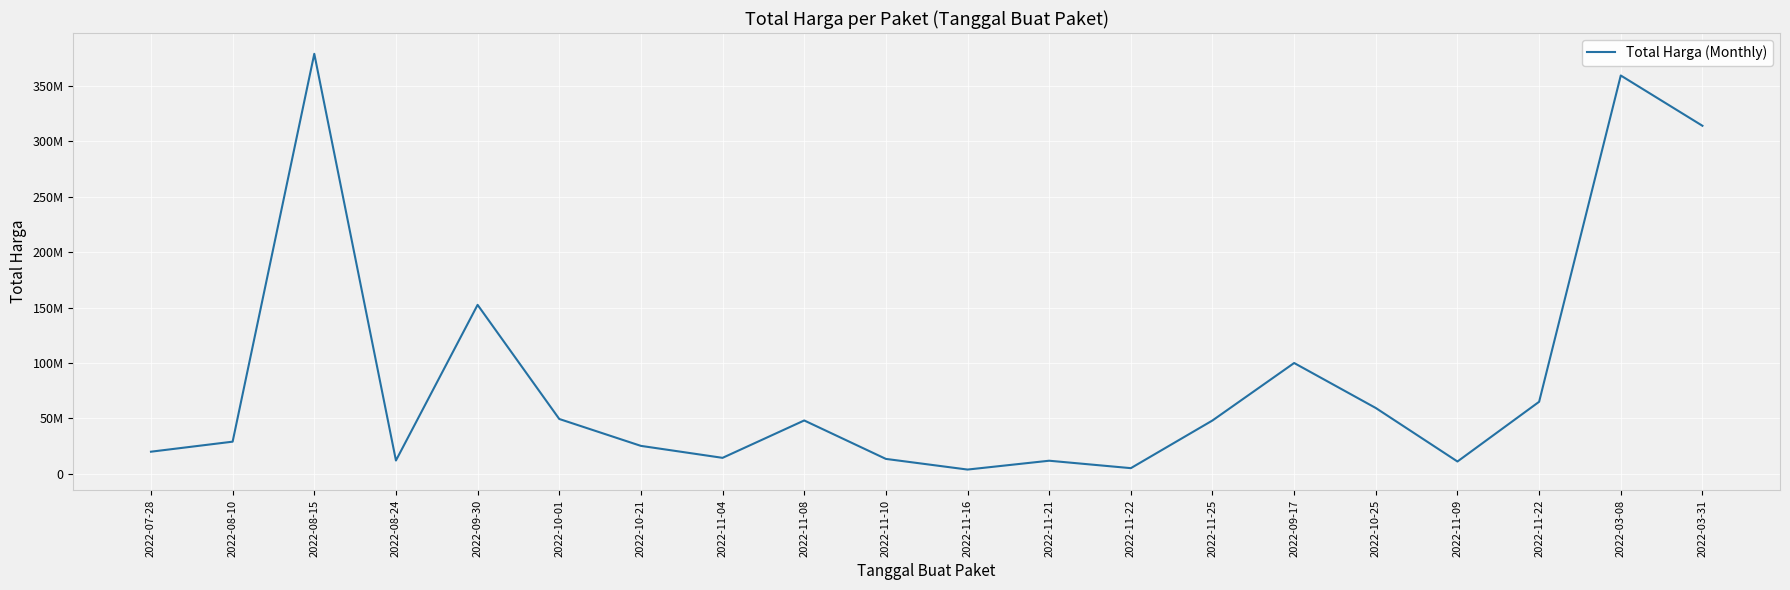

What is the sum of all values?

1721116780